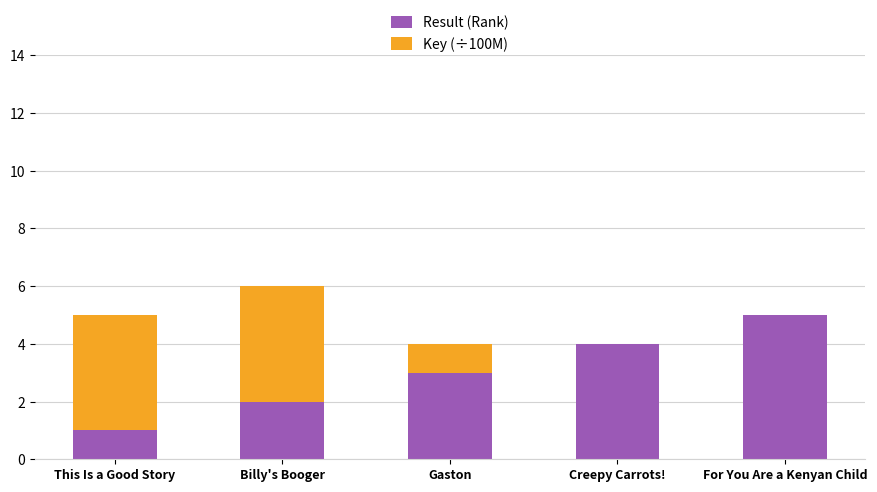

Are the bars horizontal?

No